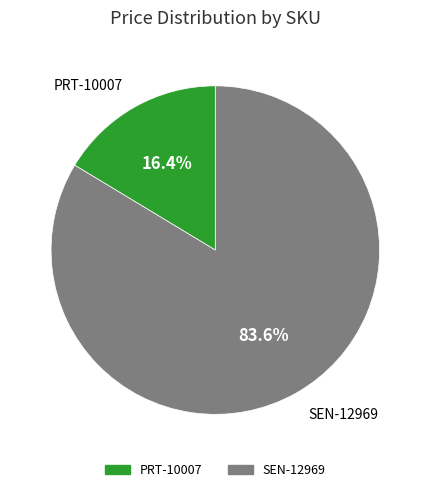

Which slice represents more than half of the pie?

SEN-12969